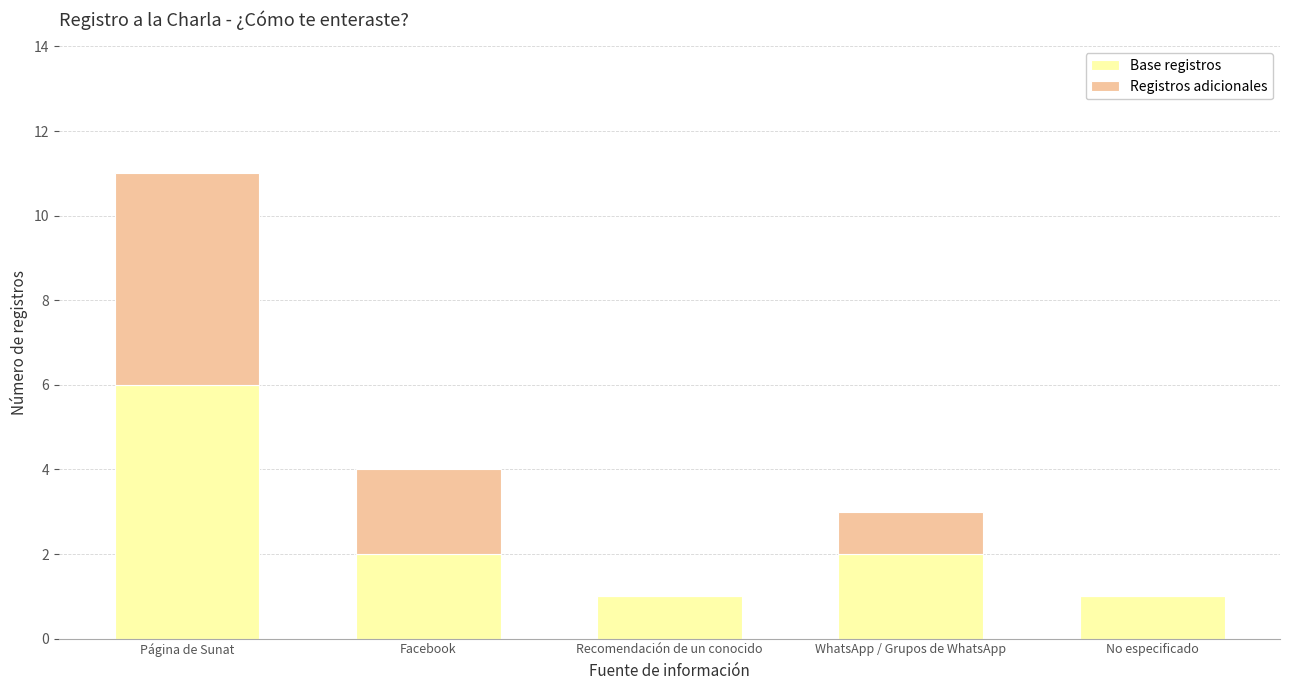

What is the total value across all series at No especificado?

1